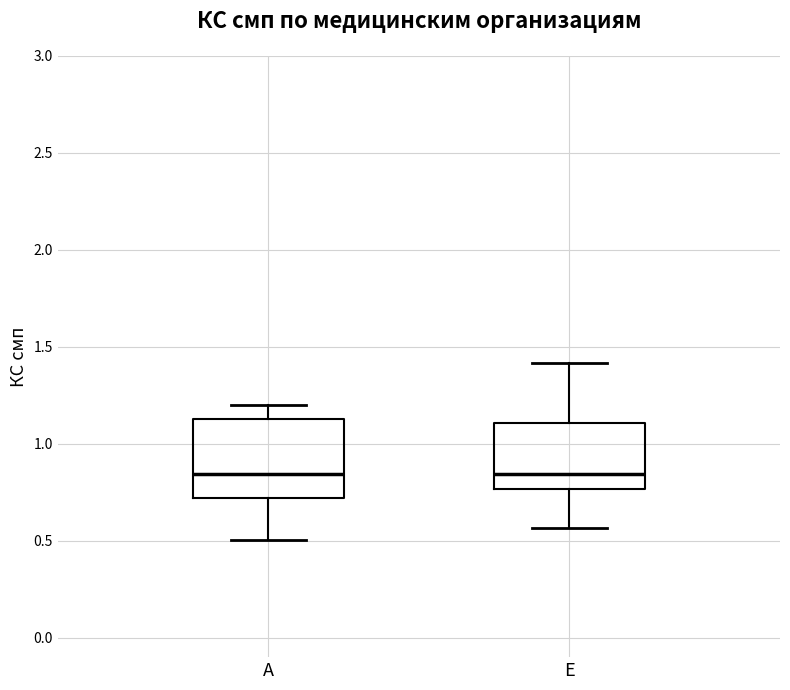

Reading left to right, transcribe this box plot: for each box, give where its median line is, the range the box spans, and where its two whiskers end, as read against the y-axis. The values are not printed on the chart, so give them approximately, as read against the axis.

A: median 0.85, box 0.70 to 1.15, whiskers 0.50 to 1.20
E: median 0.85, box 0.75 to 1.10, whiskers 0.55 to 1.40